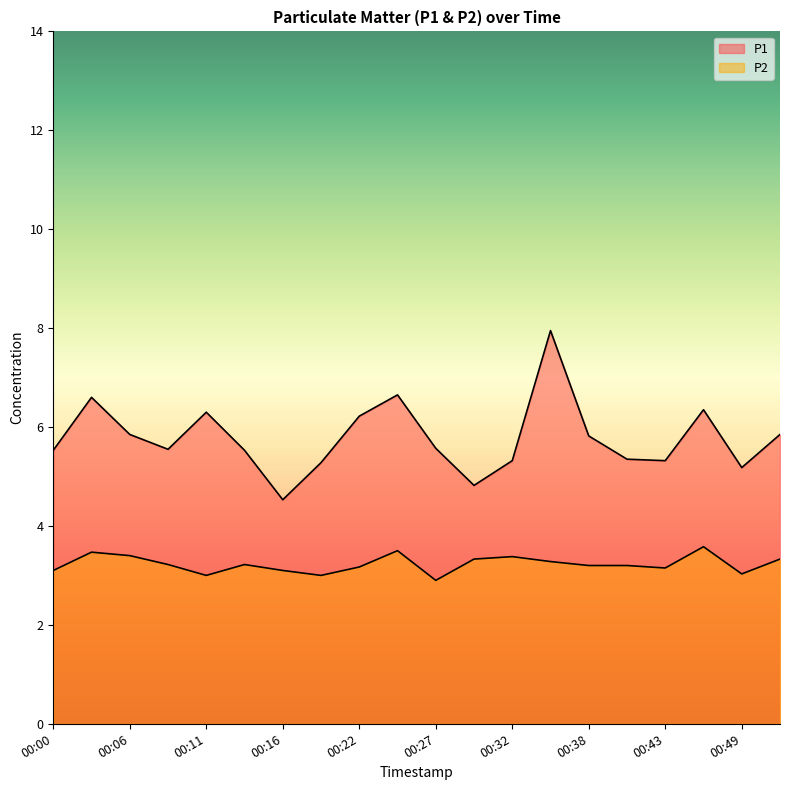

Rank the categories by P2 value from highest to lowest.

00:46, 00:24, 00:03, 00:06, 00:32, 00:30, 00:51, 00:35, 00:08, 00:14, 00:38, 00:40, 00:22, 00:43, 00:00, 00:16, 00:49, 00:11, 00:19, 00:27